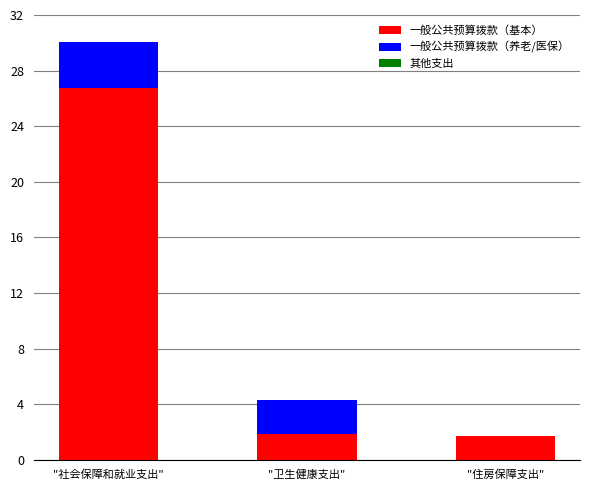

The value of 一般公共预算拨款（基本） at "卫生健康支出" is 2.9. True or false?

False